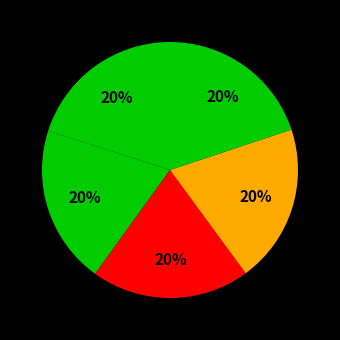

Count the number of slices in the pie.

5